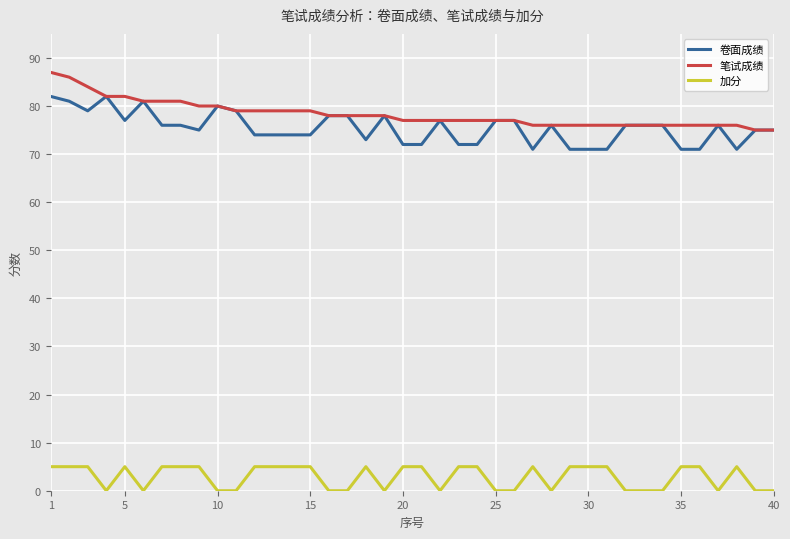

True or false: 加分 and 笔试成绩 cross at least once.

False